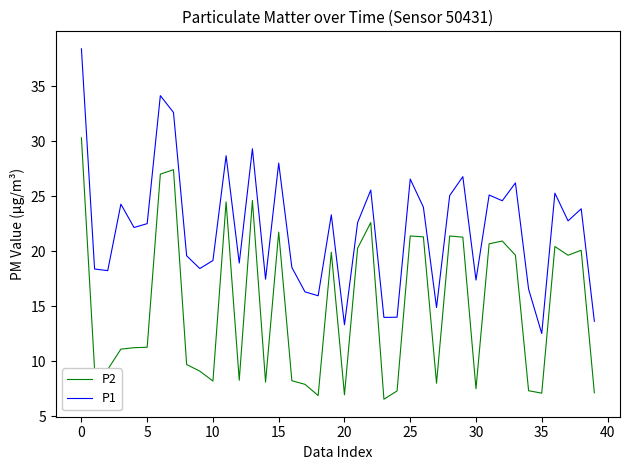

Does the chart have visible grid lines?

No